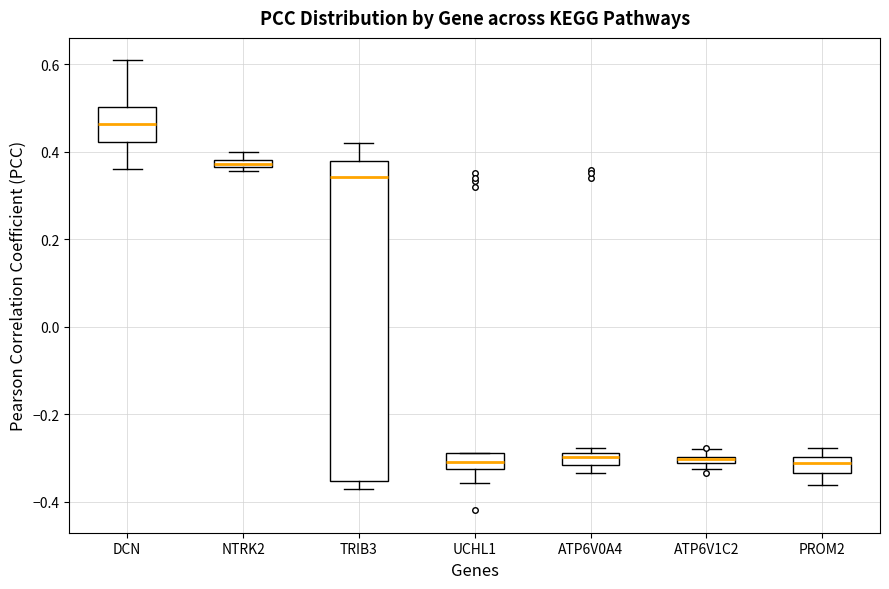

Comparing the boxes themselves (not the whiskers), which one is the tallest?

TRIB3